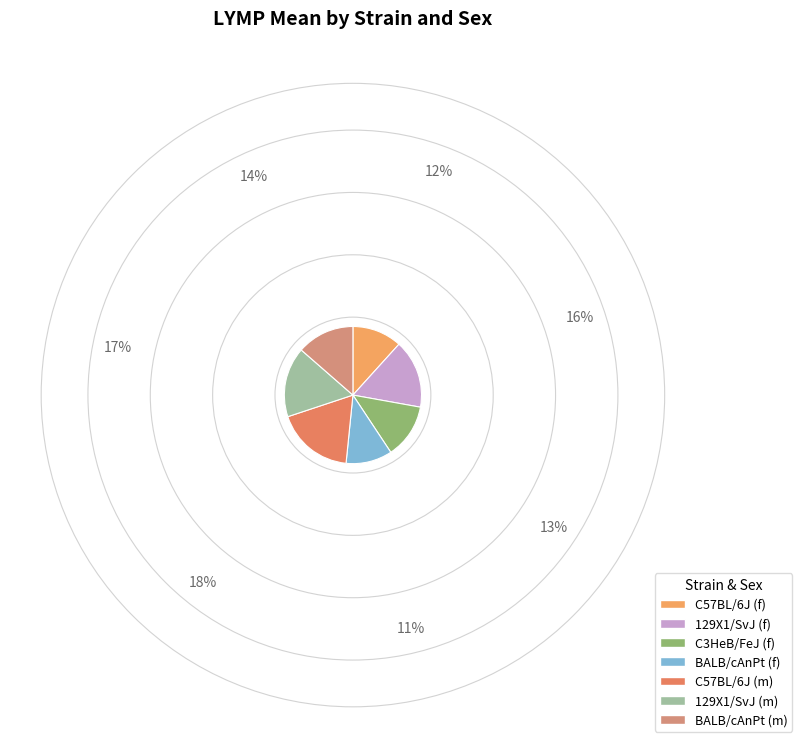

How many segments does this pie chart have?

7